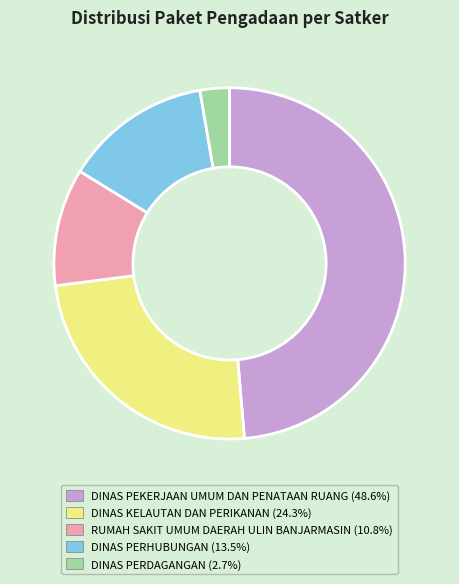

Is there a majority slice in this chart?

No